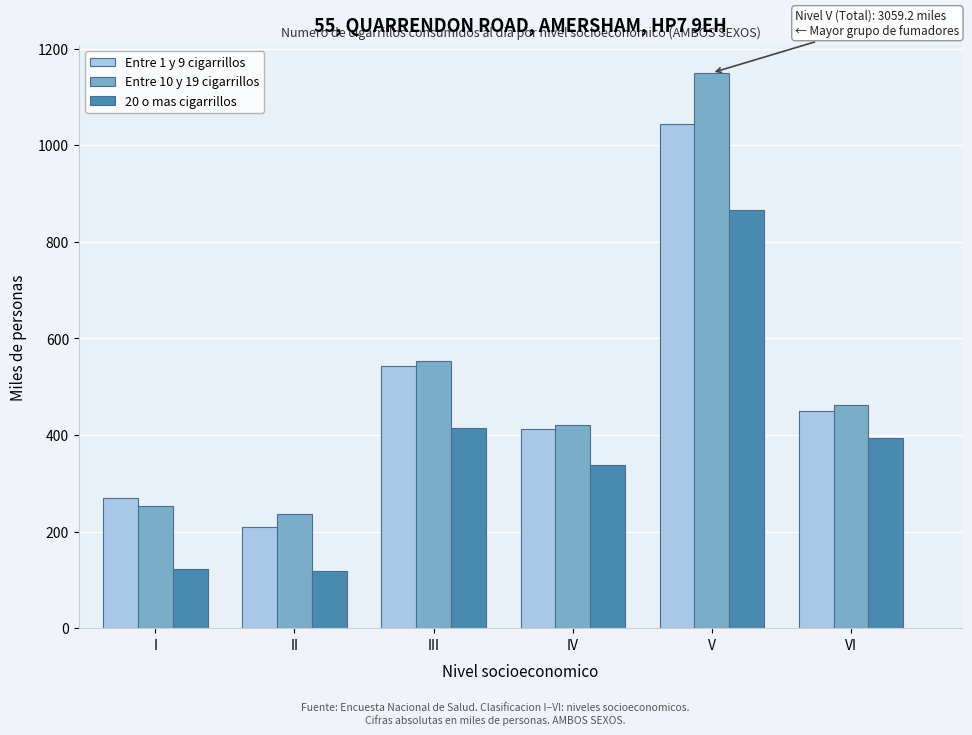

Is it true that 20 o mas cigarrillos equals 414.6 at III?

True